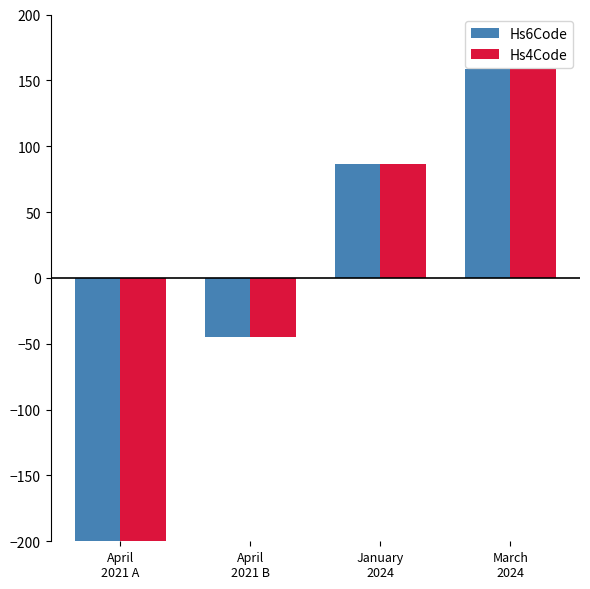

Where is Hs6Code nearest to the value -20?

April
2021 B